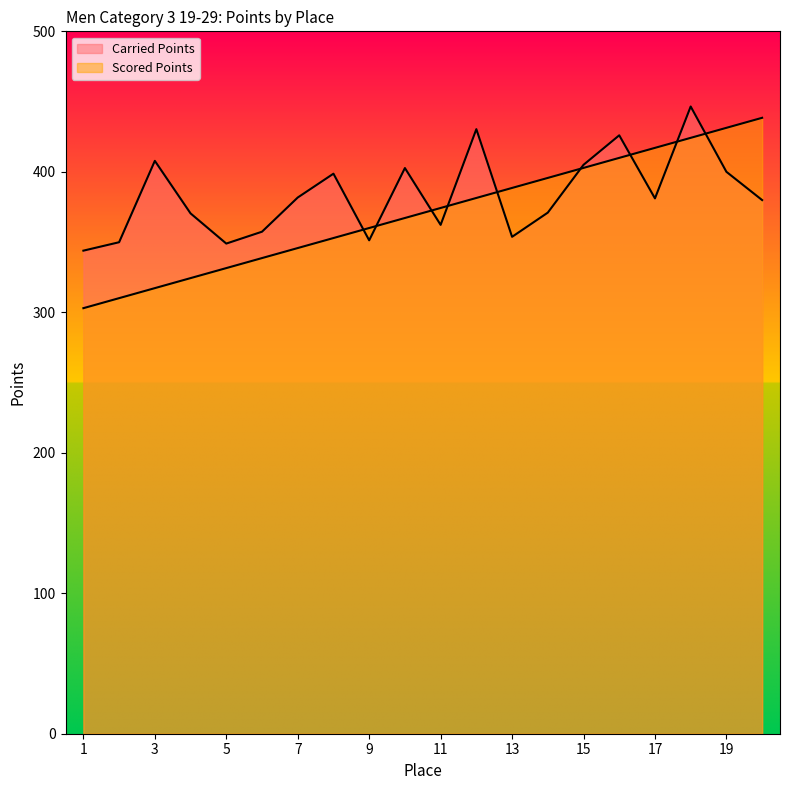

What are all the series names shown in the legend?

Carried Points, Scored Points